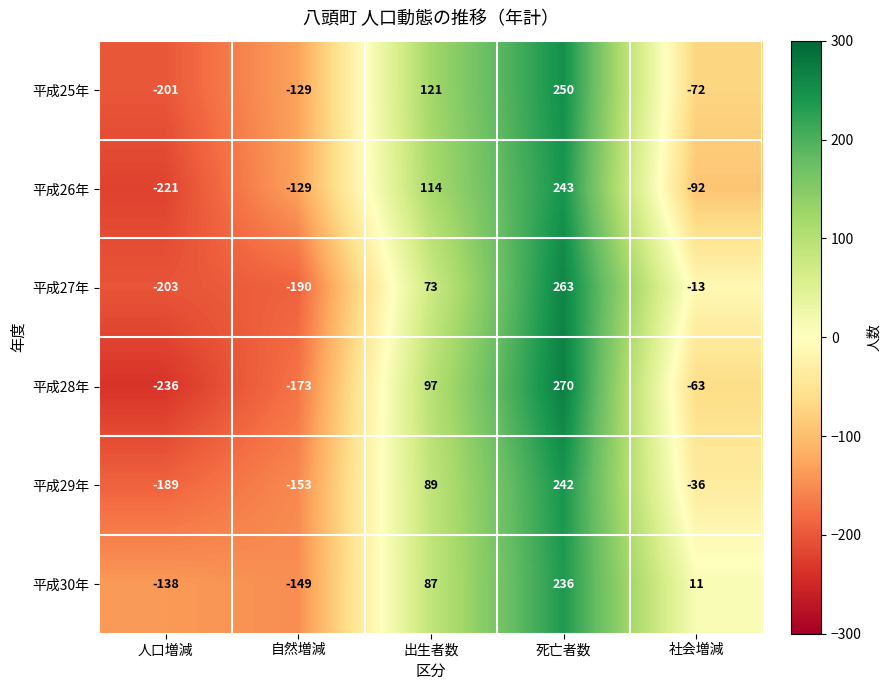

Which category has the highest value across all series?

死亡者数